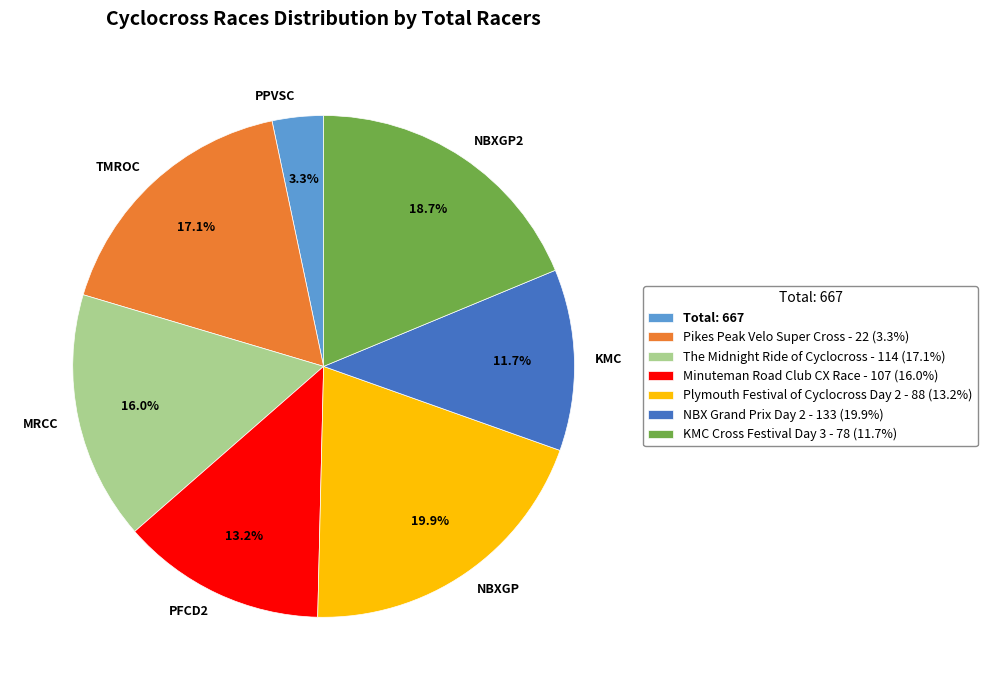

What percentage is NOT represented by PPVSC?

96.7%